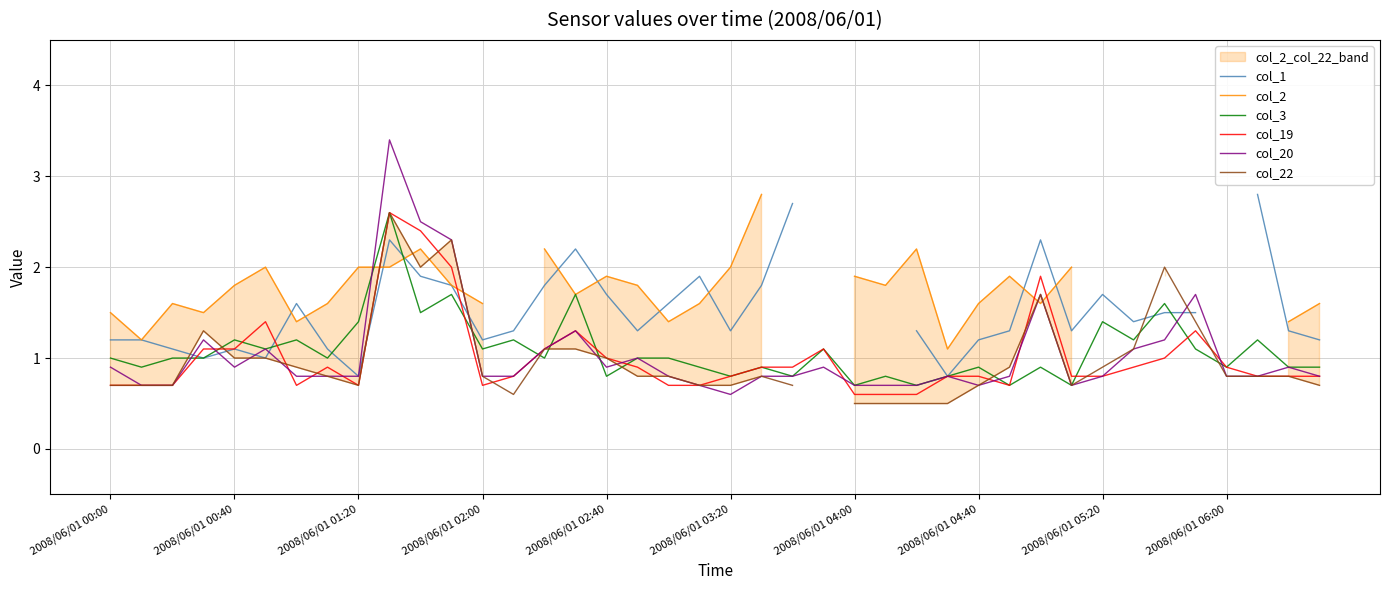

The col_19 series shows 0.4 at 2008/06/01 02:00. True or false?

False